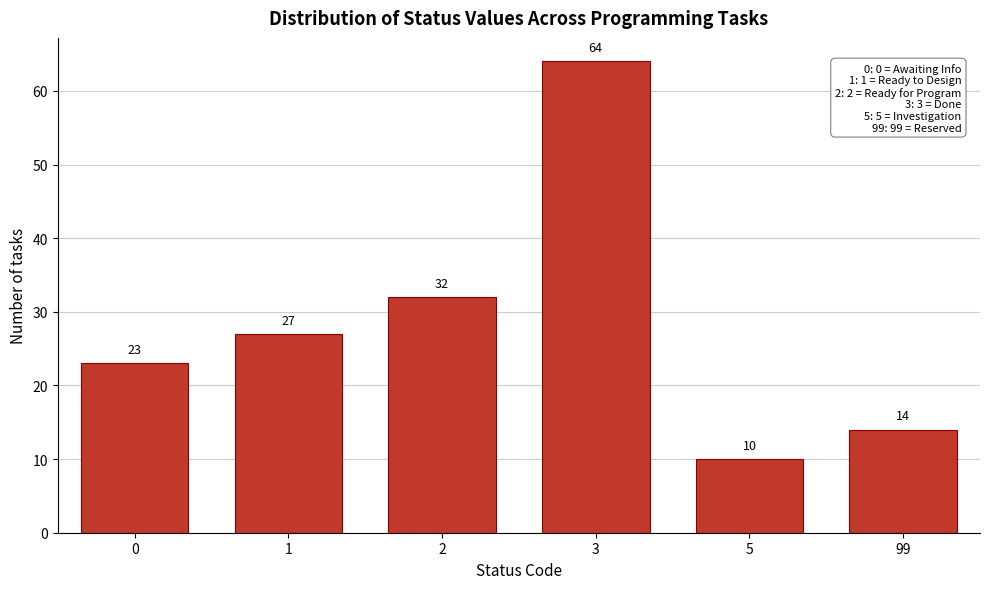

Reading left to right, transcribe all the data shown in this chart.

0=23	1=27	2=32	3=64	5=10	99=14